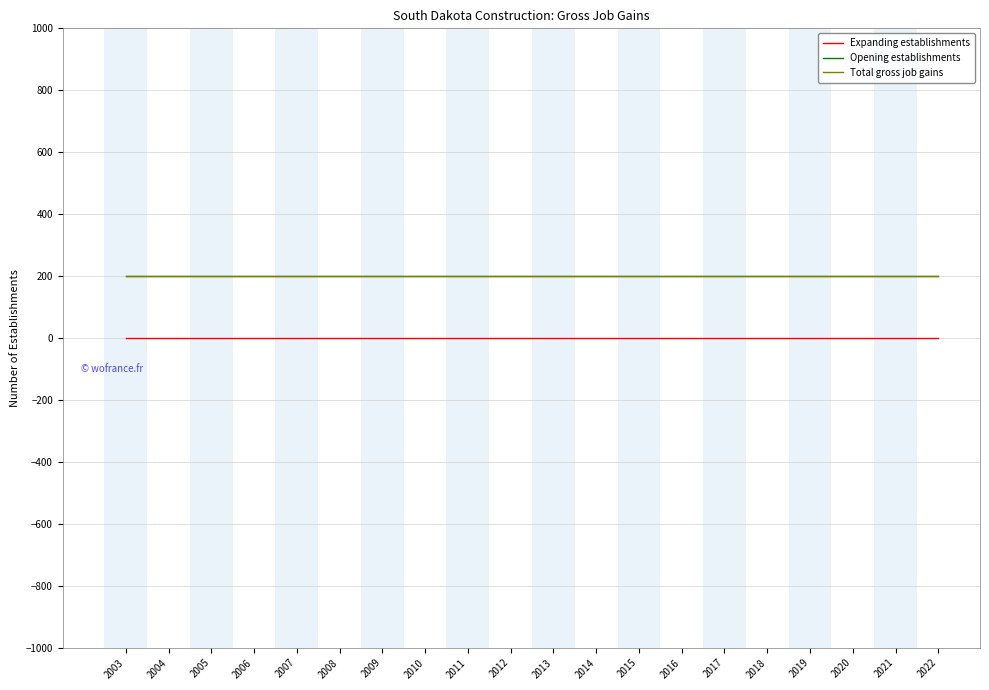

The Expanding establishments series shows 0 at 2013. True or false?

True